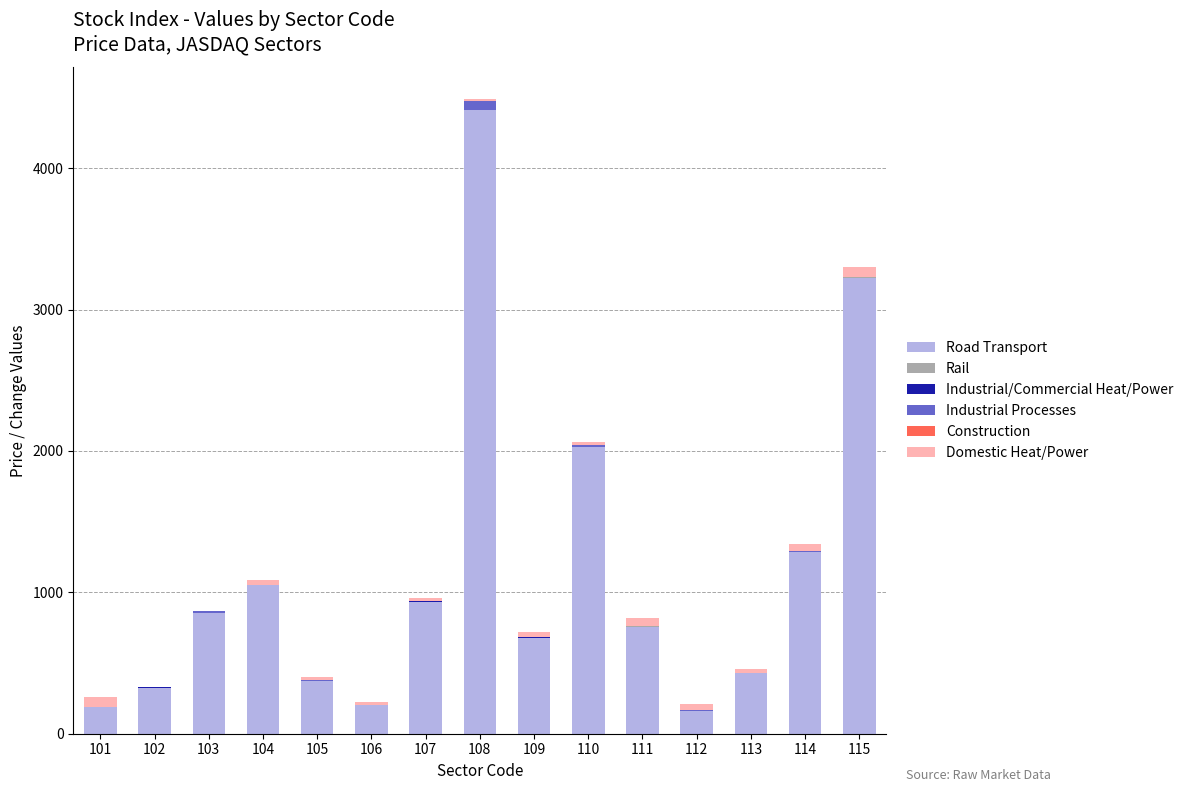

At which category is the sum across all series the highest?

108